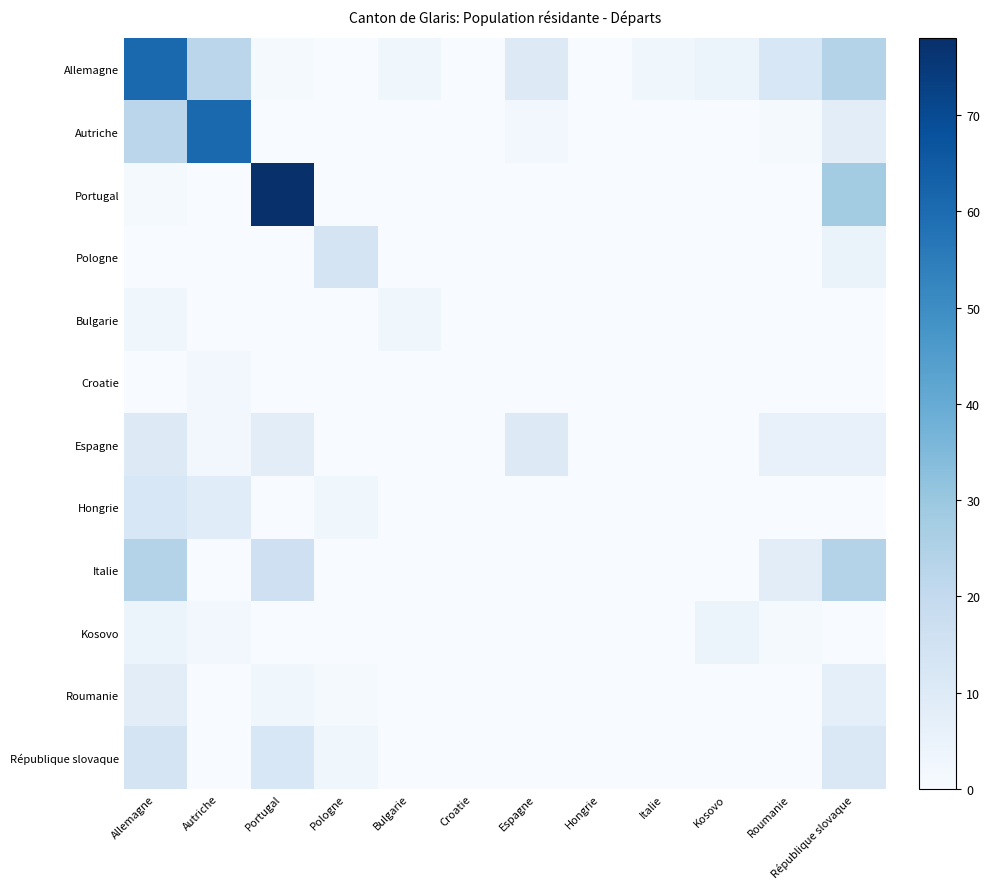

Rank the series by their maximum value, from highest to lowest.

Portugal, Allemagne, Autriche, Italie, Pologne, République slovaque, Hongrie, Espagne, Roumanie, Kosovo, Bulgarie, Croatie